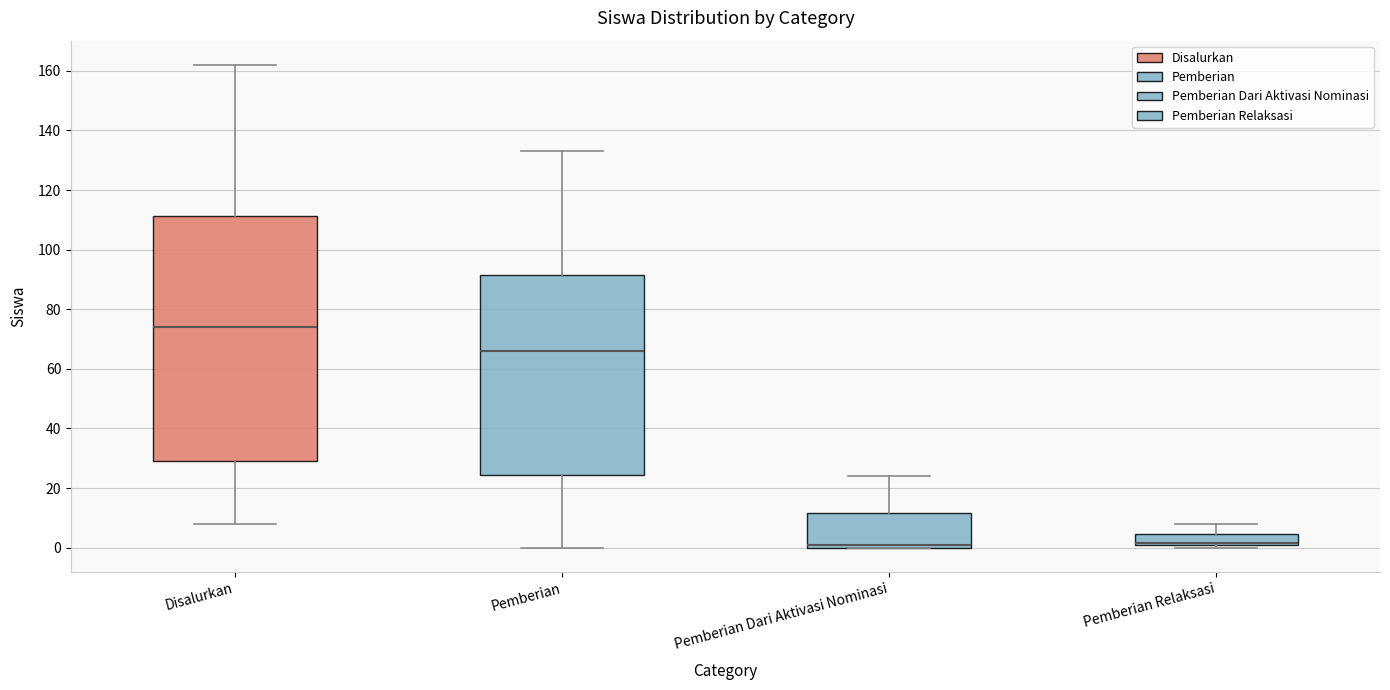

Reading left to right, read every box against the y-axis: the position of its median line, the range the box covers, and the ends of its whiskers. The values are not printed on the chart, so give them approximately, as read against the axis.

Disalurkan: median 74, box 30 to 112, whiskers 8 to 162
Pemberian: median 66, box 24 to 92, whiskers 0 to 134
Pemberian Dari Aktivasi Nominasi: median 2, box 0 to 12, whiskers 0 to 24
Pemberian Relaksasi: median 2, box 0 to 4, whiskers 0 (just below the box's lower edge) to 8